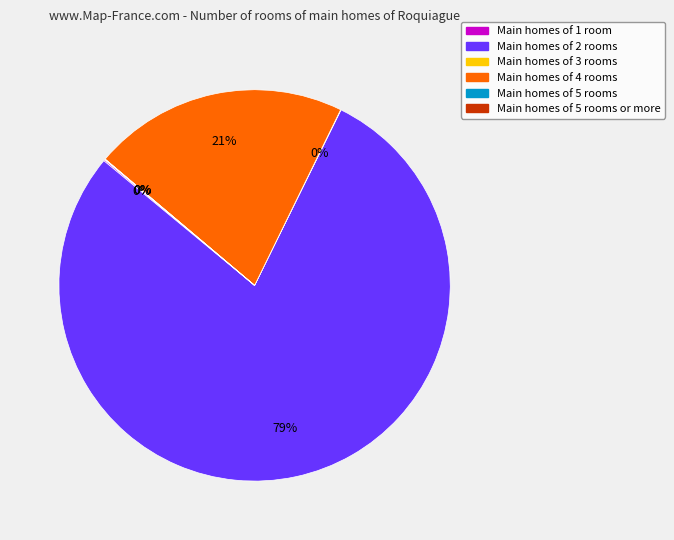

To the nearest percent, what is the average slice percentage?

17%